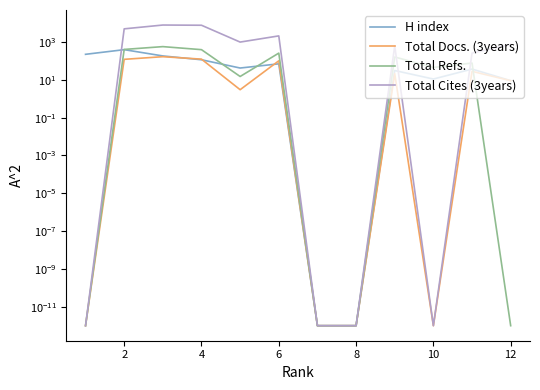

The value of Total Docs. (3years) at 0 is 0.0. True or false?

False